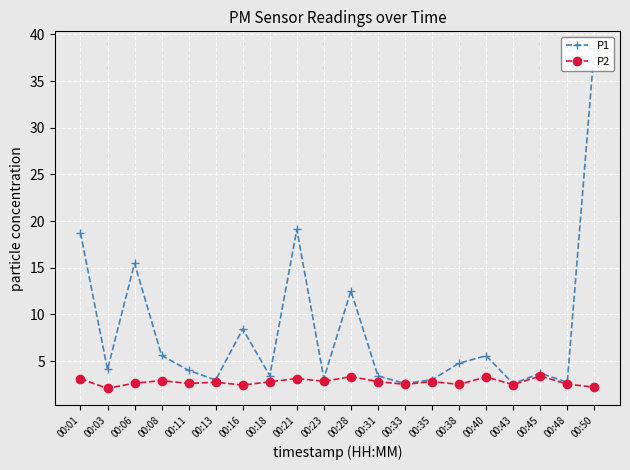

How many lines are shown in the chart?

2